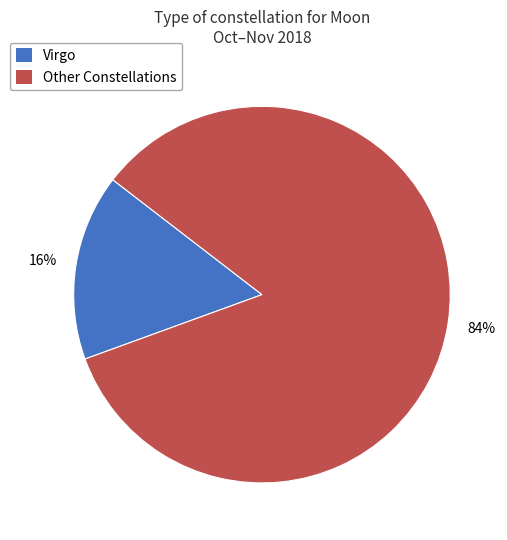

To the nearest percent, what is the difference between the largest and smallest slice percentages?

68%